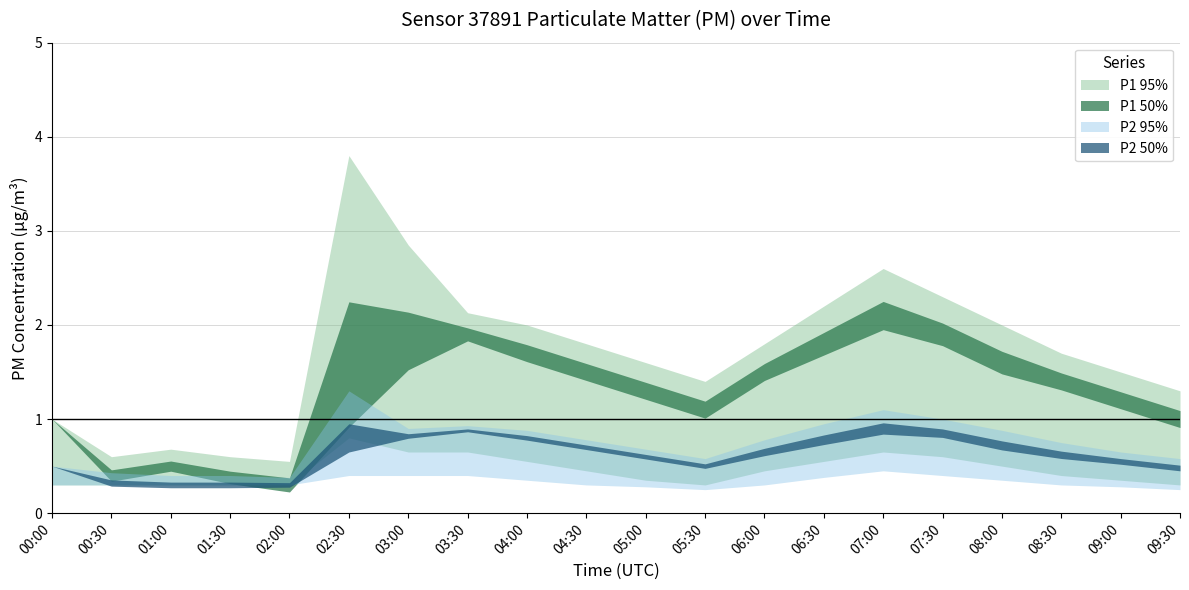

How many interior local valleys does the P2_upper series have?

3